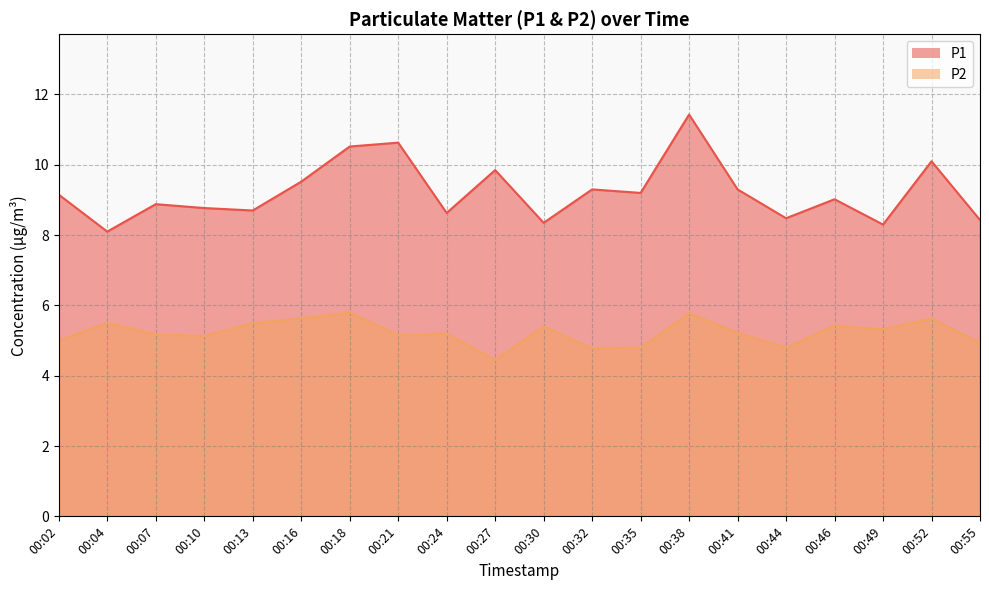

At which category is the sum across all series the highest?

00:38